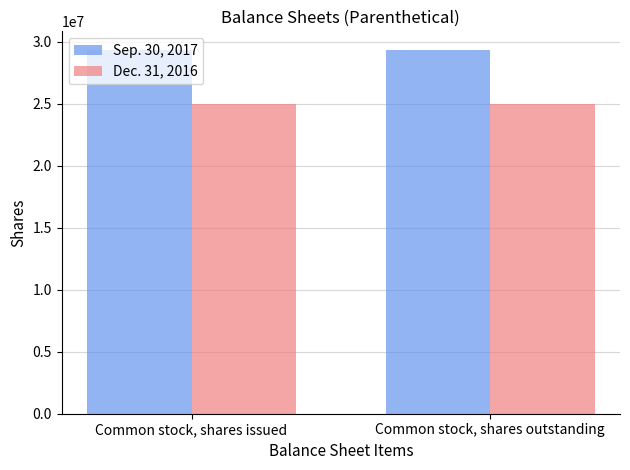

True or false: Sep. 30, 2017 has a value of 29388131 at Common stock, shares issued.

True